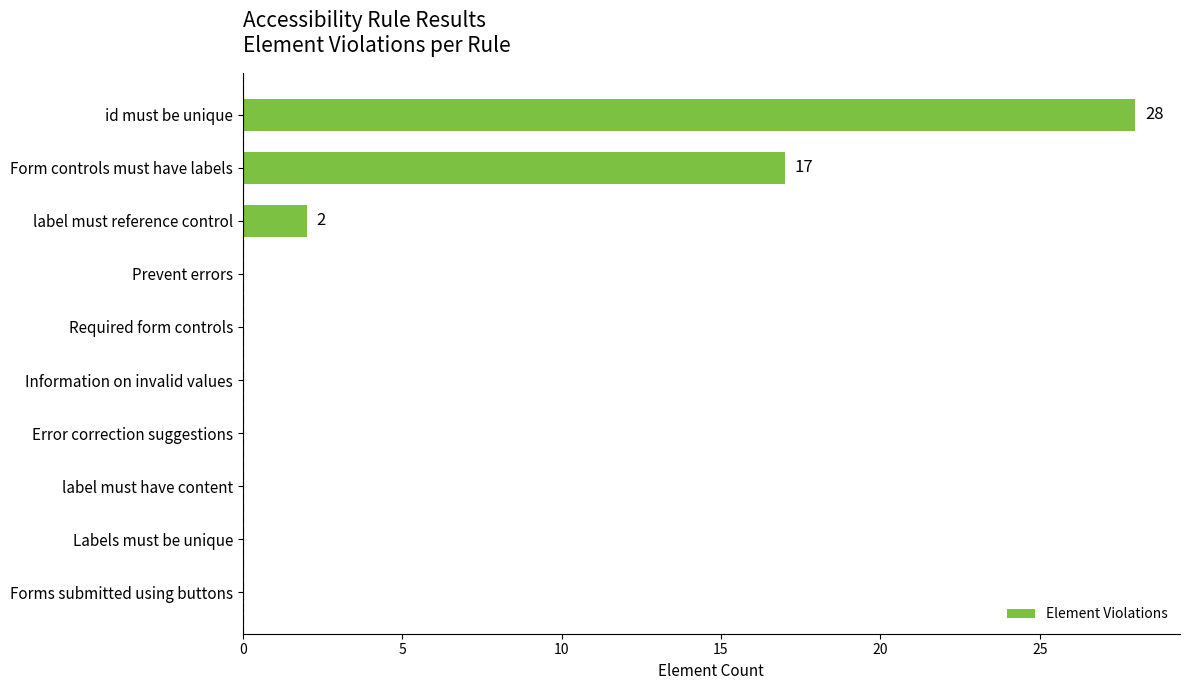

What is the sum of the values at Required form controls and id must be unique?

28